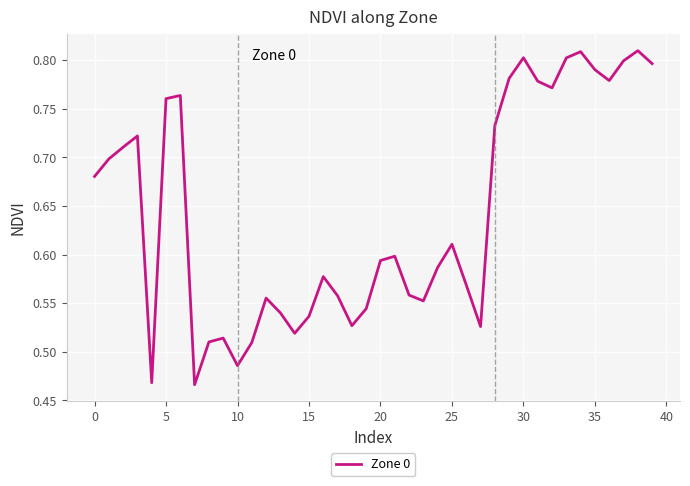

What is the difference between the maximum and minimum values?

0.3